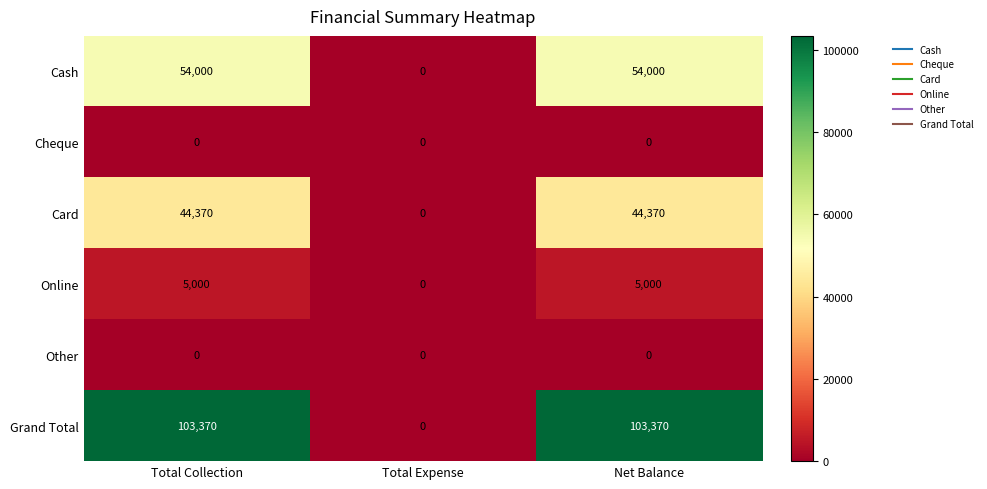

The Card series shows 63552 at Net Balance. True or false?

False